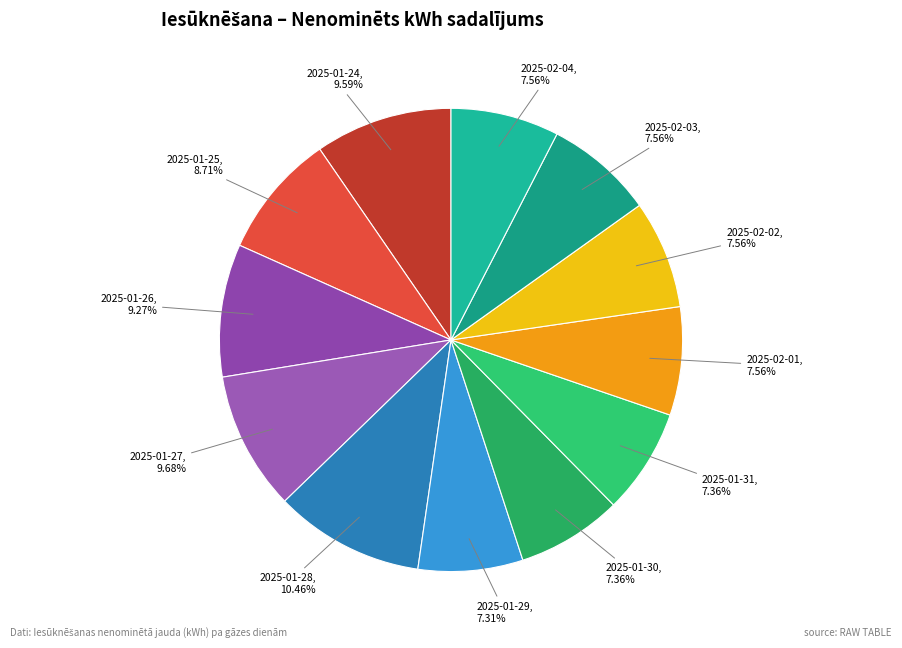

To the nearest percent, what is the average slice percentage?

8%